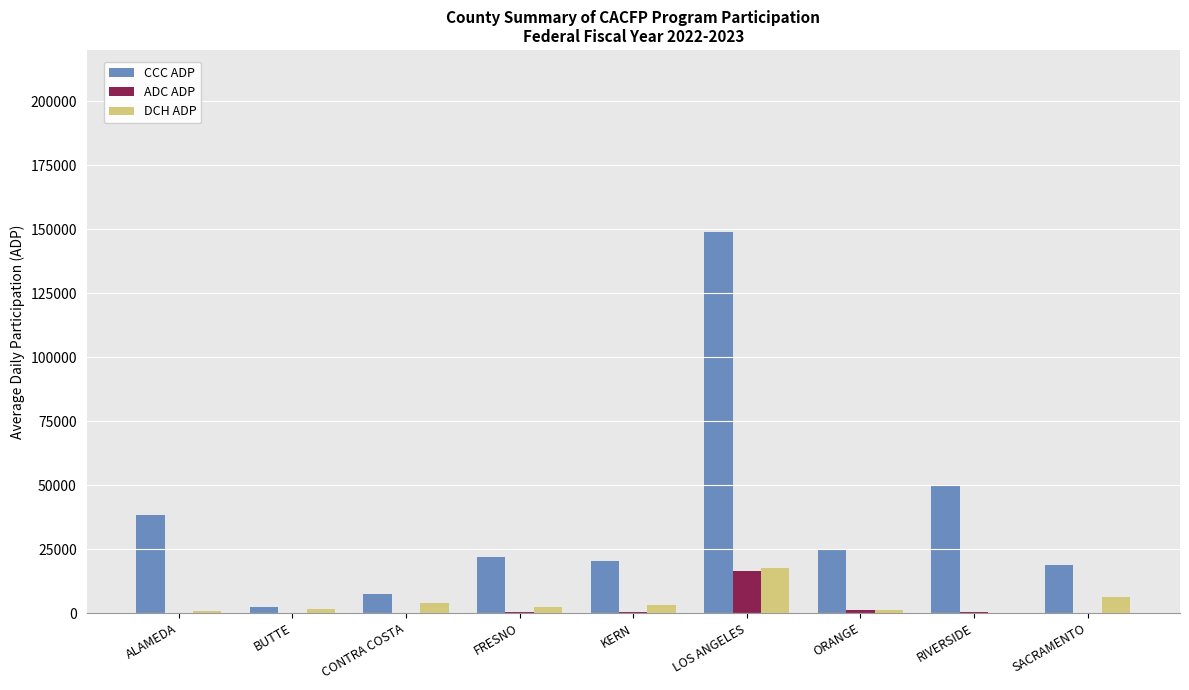

Which category has the highest value in the DCH ADP series?

LOS ANGELES